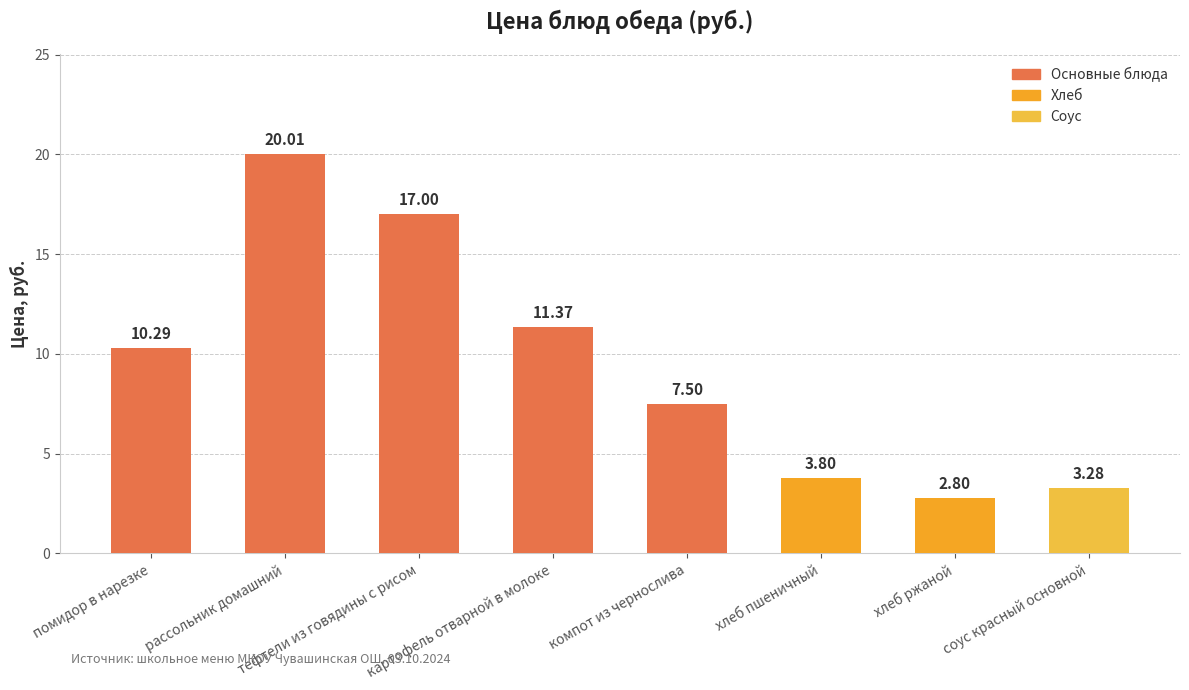

How many bars are there in total?

8